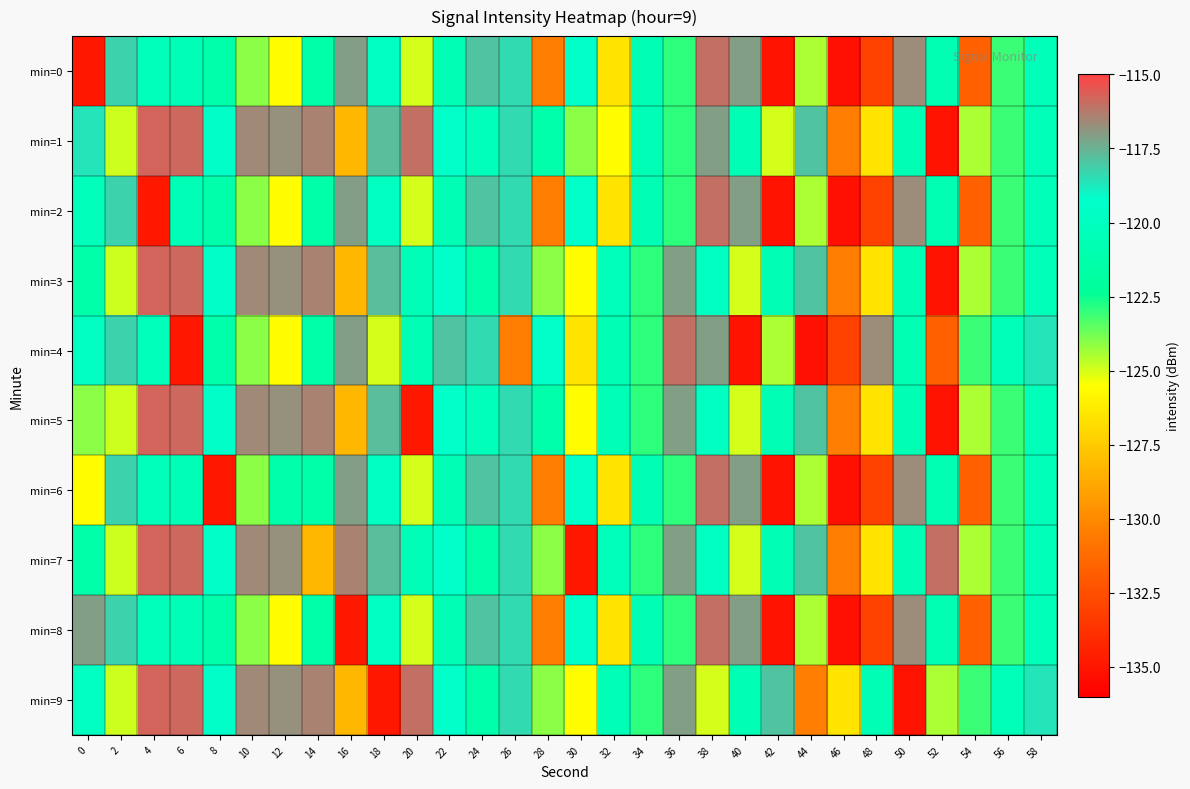

Which category has the lowest value across all series?

46